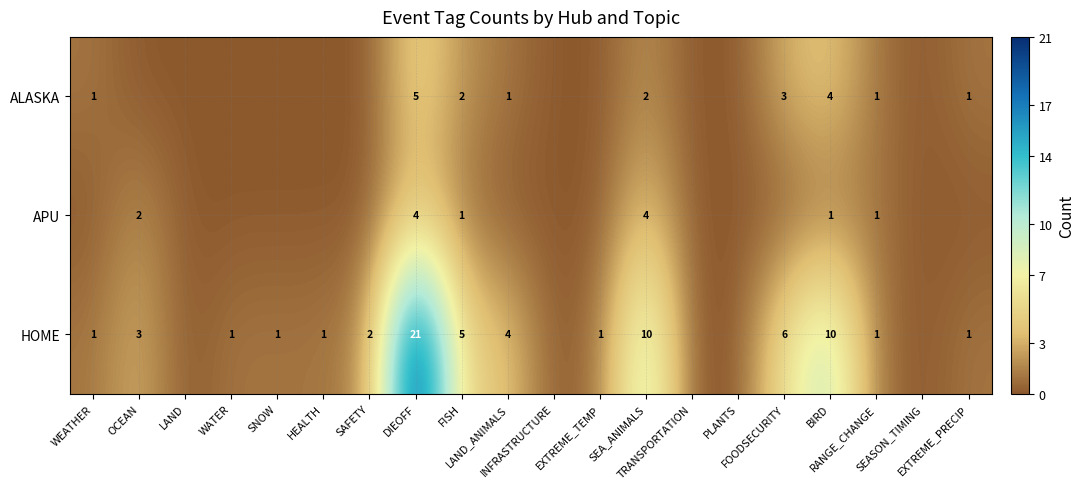

The value of APU at LAND is 2. True or false?

False